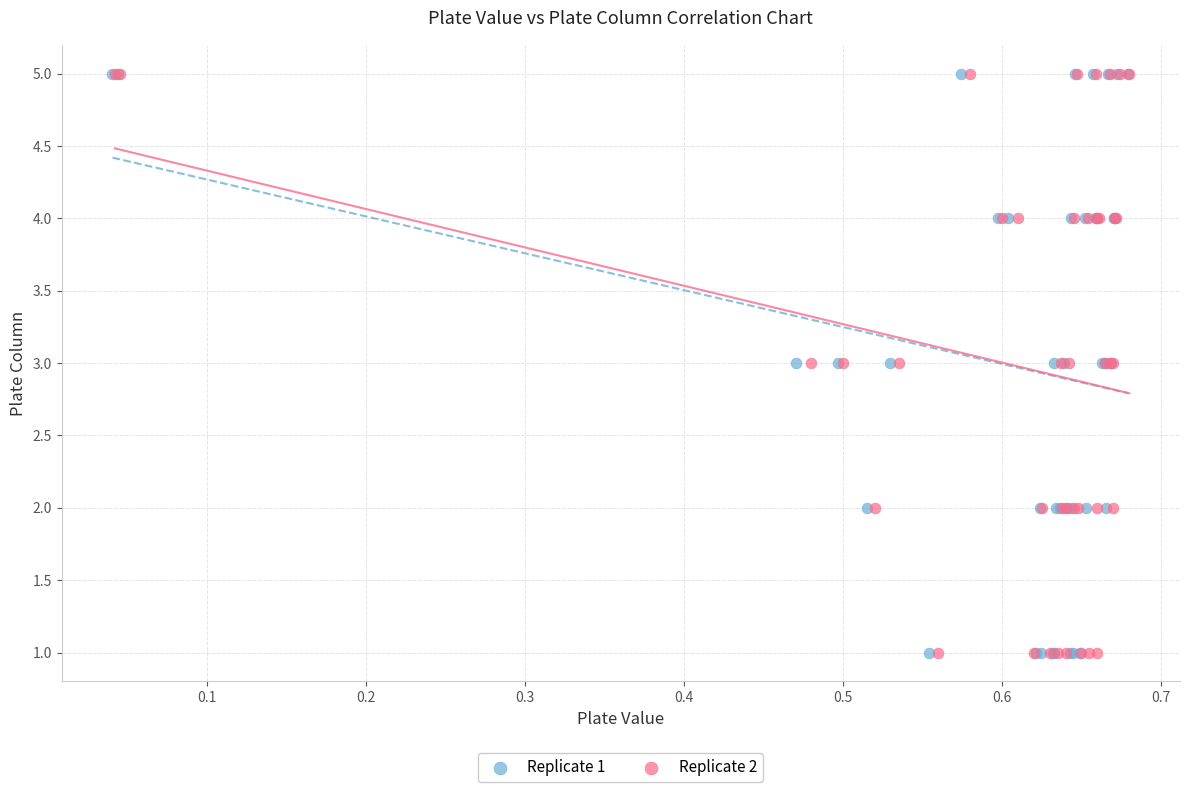

What are all the series names shown in the legend?

Replicate 1, Replicate 2